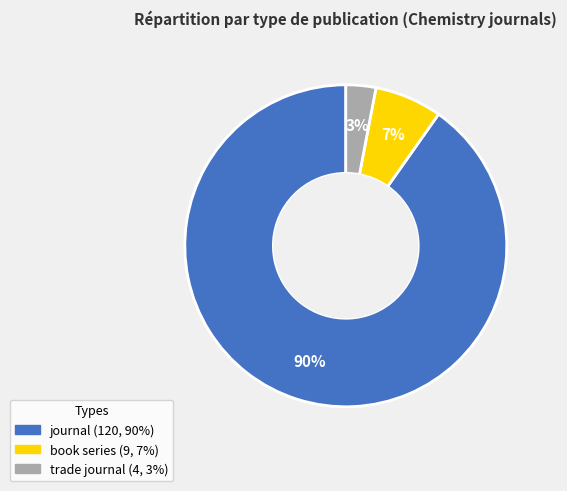

Count the number of slices in the pie.

3